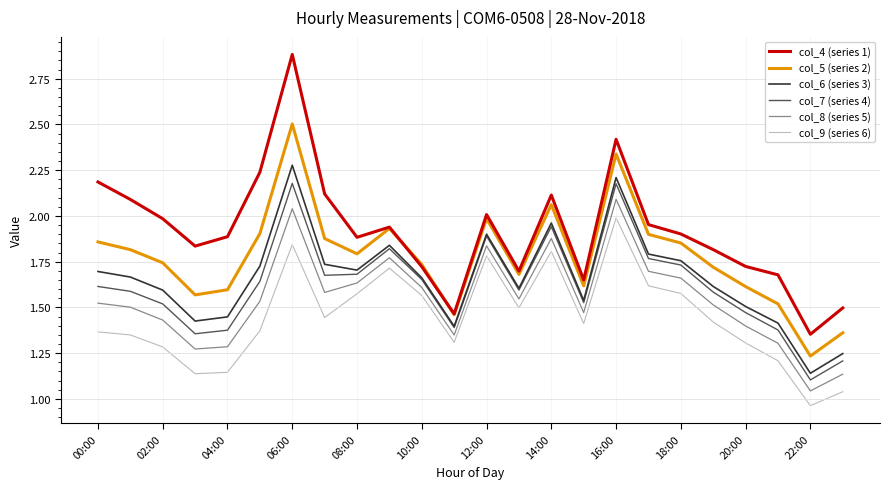

How many lines are shown in the chart?

6